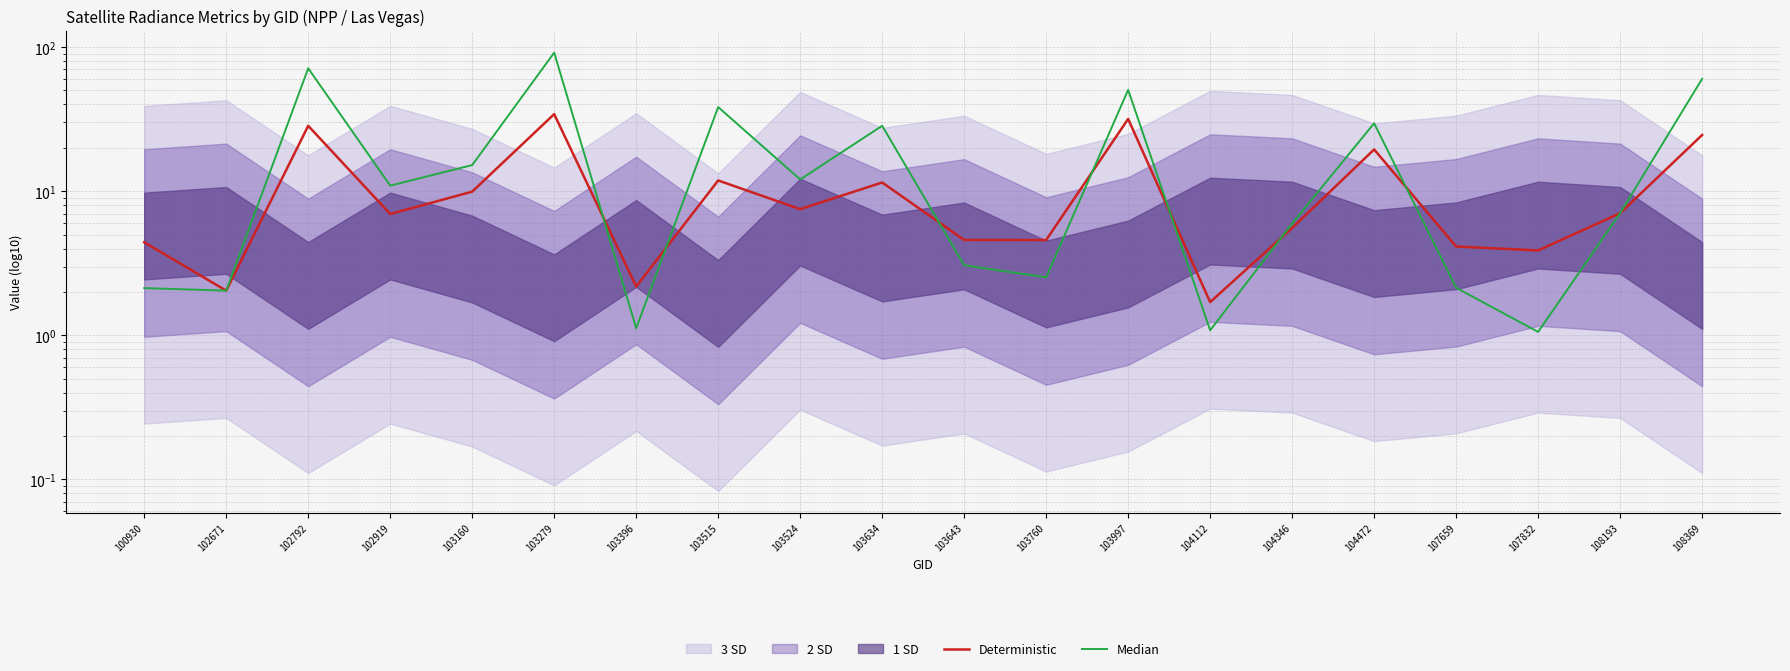

How many times do Deterministic and Median cross each other?

7